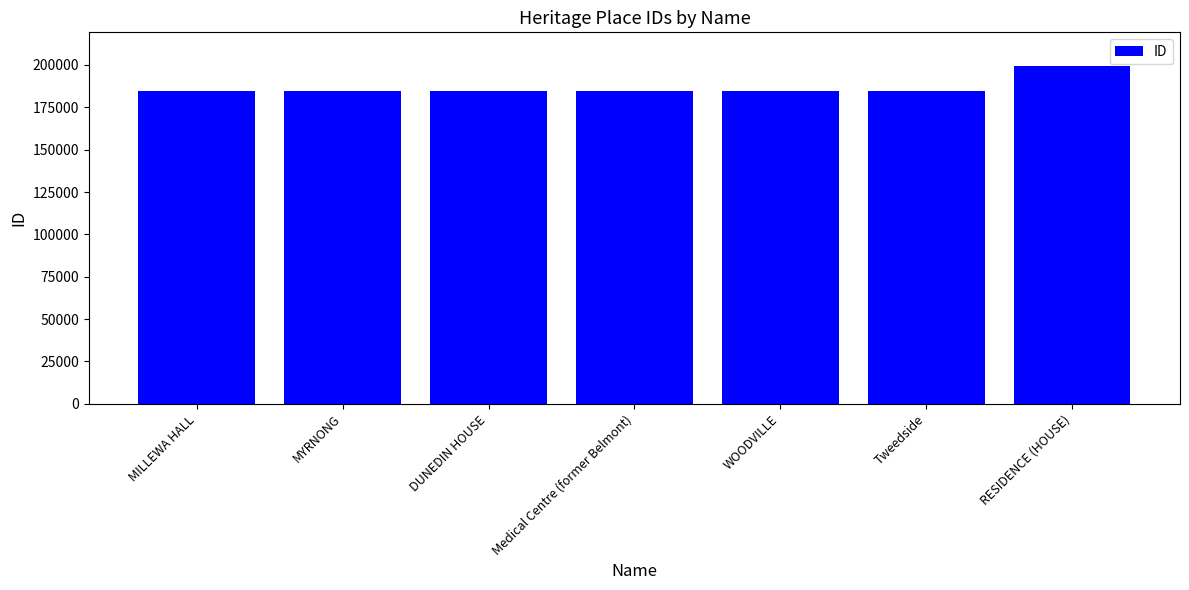

At which category does the chart reach its peak across all series?

RESIDENCE (HOUSE)